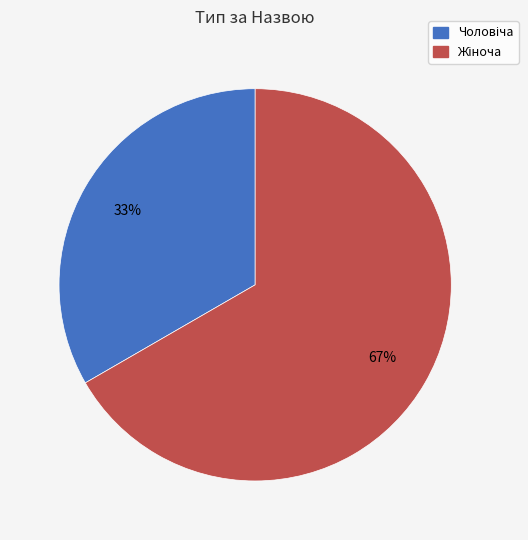

To the nearest percent, what is the average slice percentage?

50%